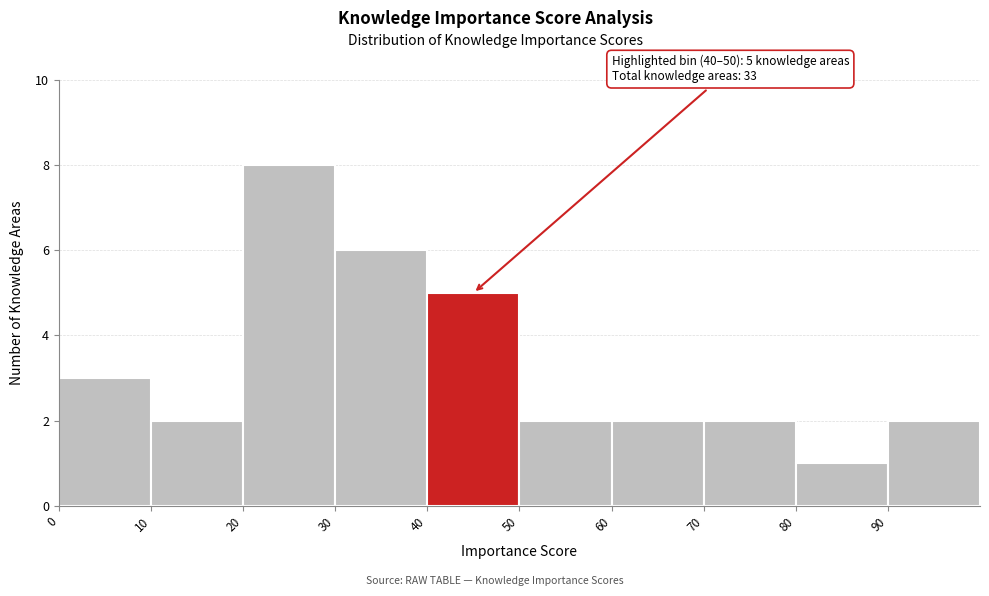

Which range on the x-axis has the tallest bar?

20 to 30